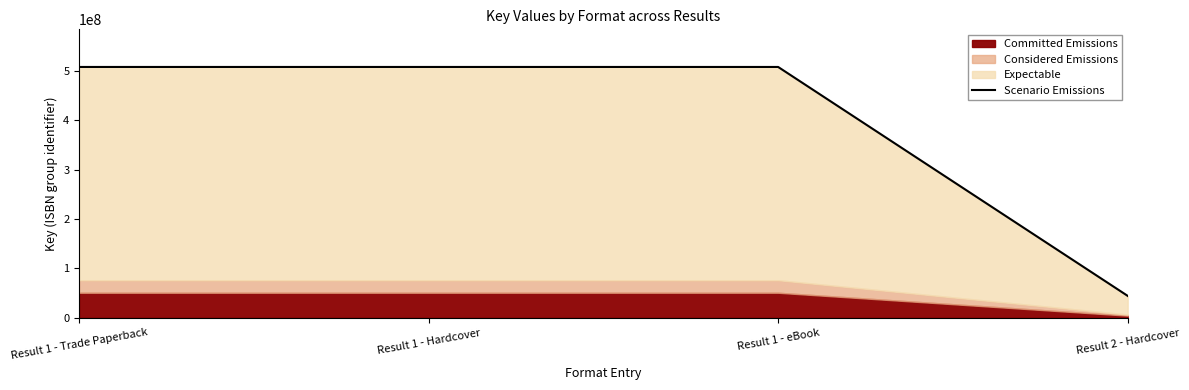

What is the label of the 4th point from the left?

Result 2 - Hardcover